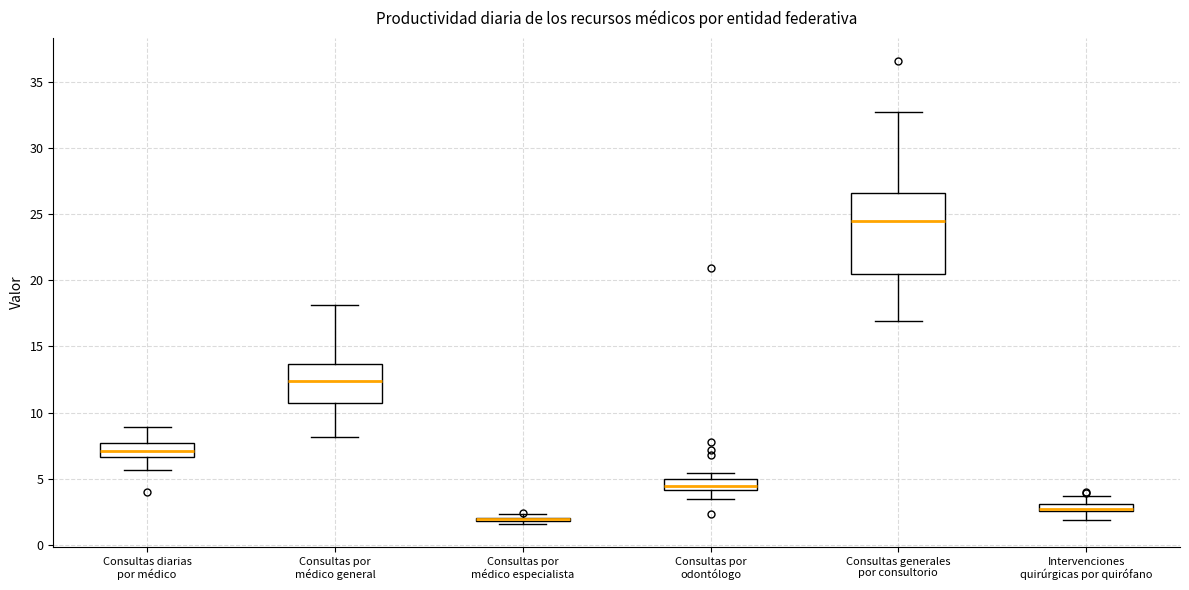

Comparing the boxes themselves (not the whiskers), which one is the tallest?

Consultas generales por consultorio